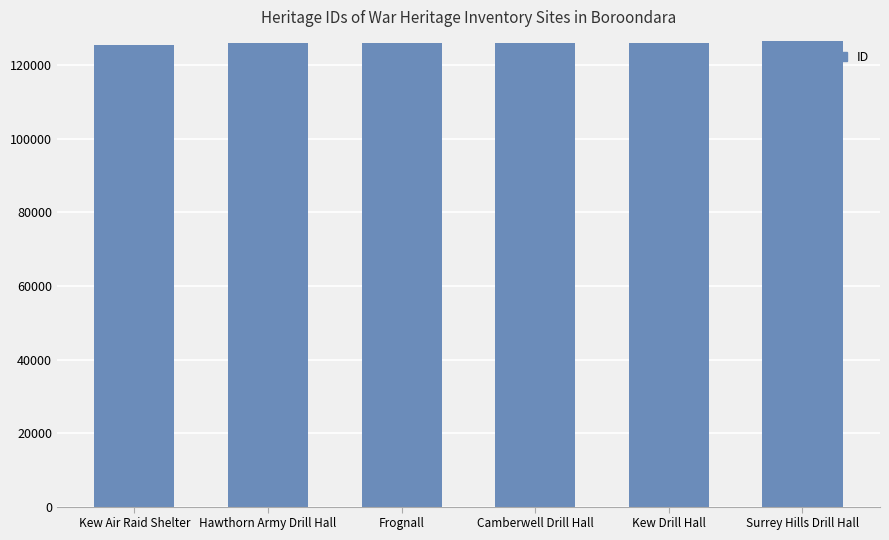

Is it true that the value at Kew Air Raid Shelter is 169400?

False